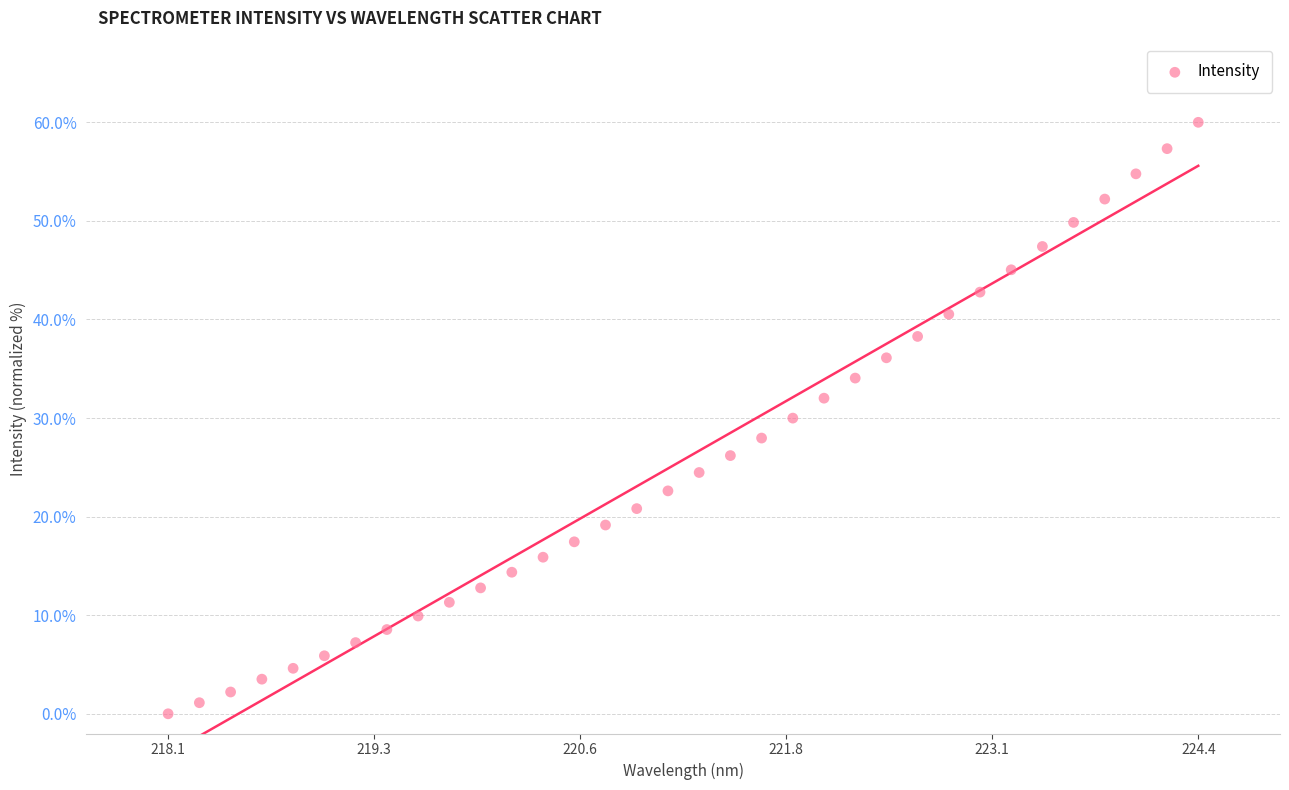

What is the range of Y values (max minus min)?

60.0